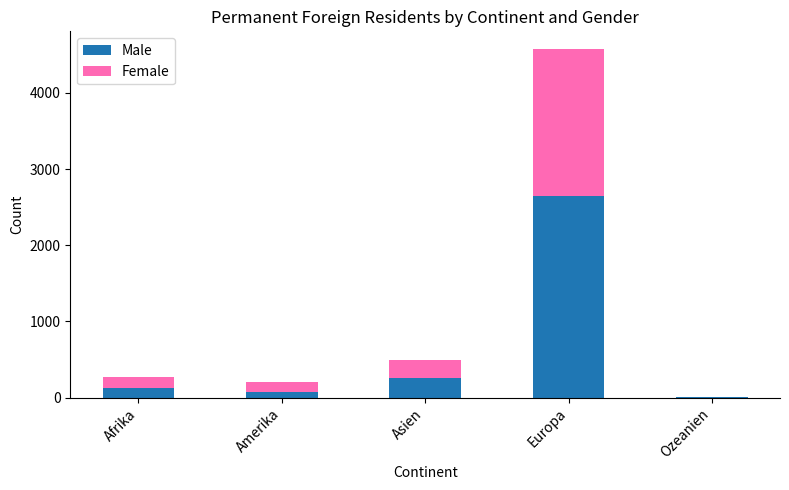

The Male series shows 81 at Amerika. True or false?

True